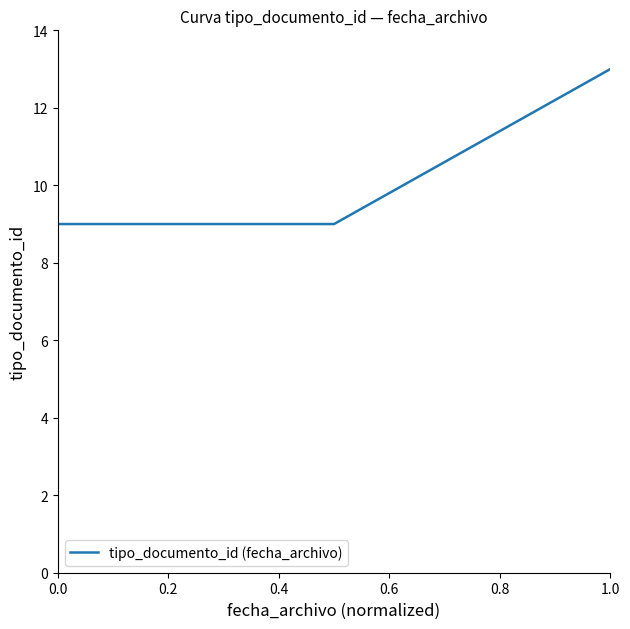

What is the sum of all values?

31